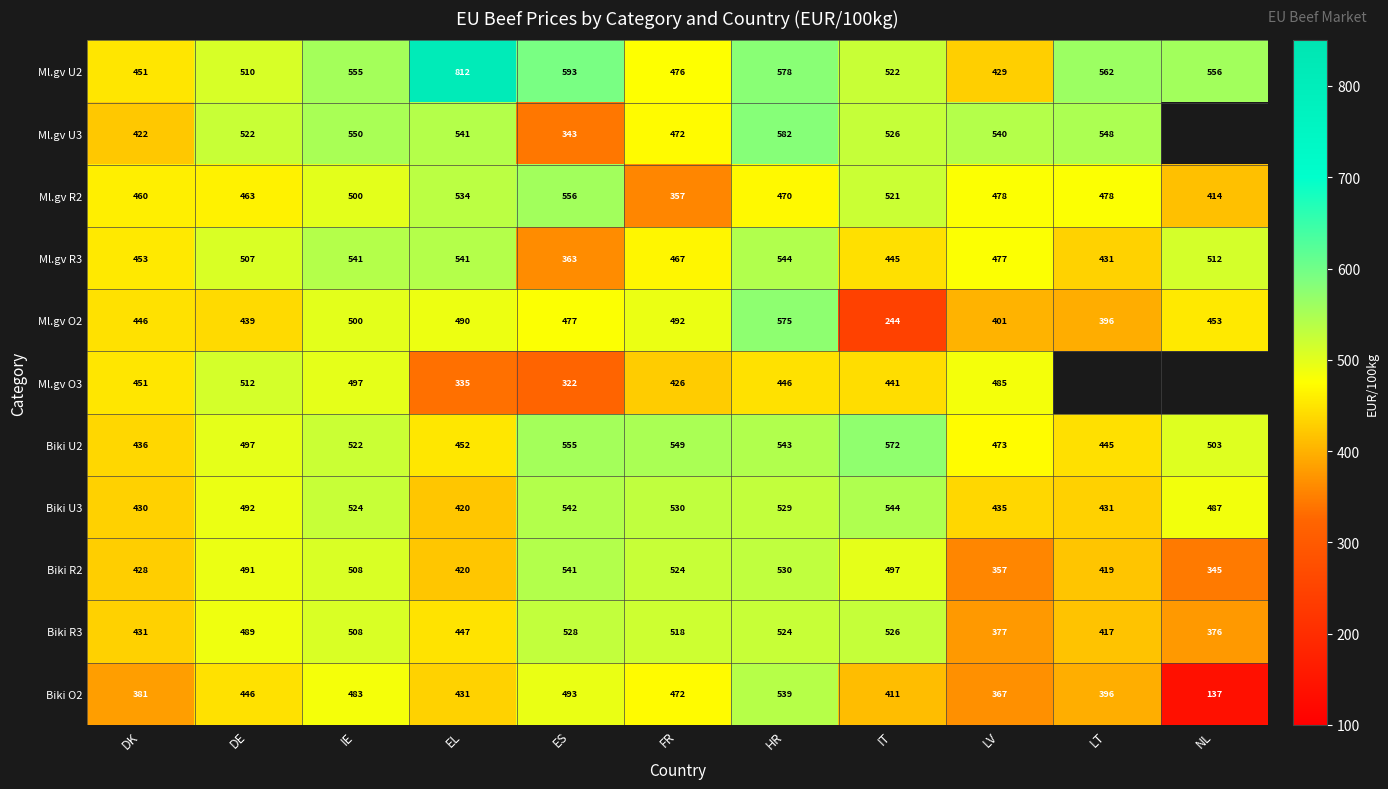

At which label does Biki R2 reach its peak?

ES